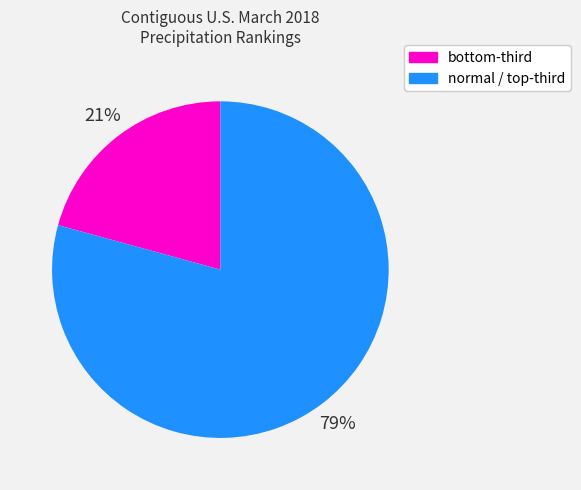

Is there a majority slice in this chart?

Yes